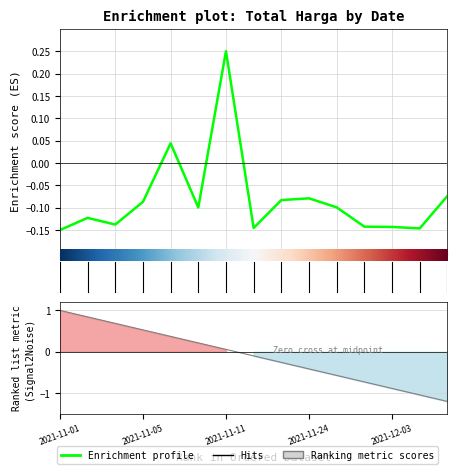

Is this an area chart (filled region under the line)?

No